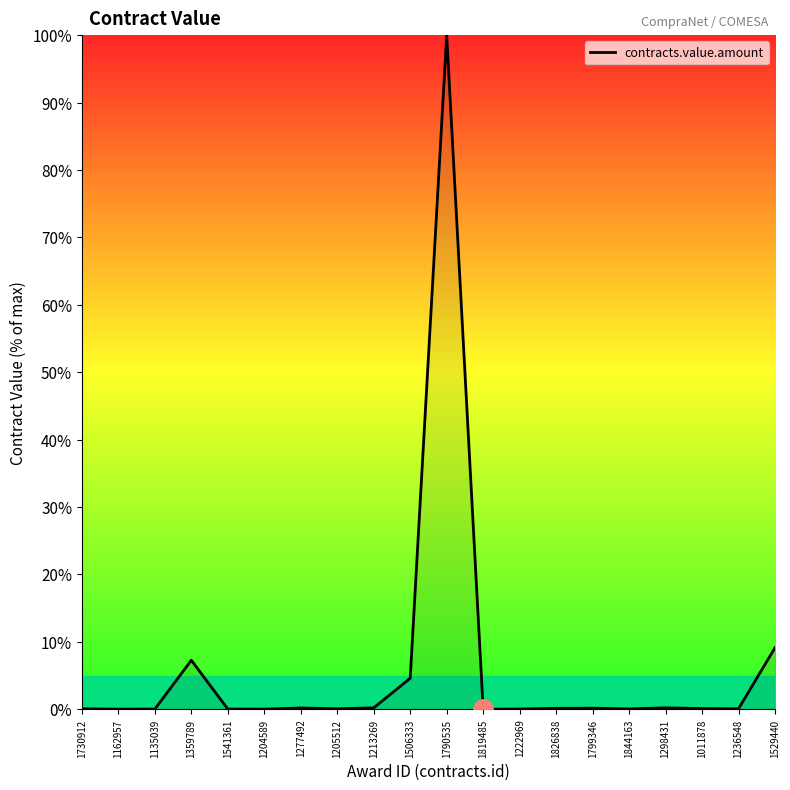

What is the change in value from 1204589 to 1277492?

+0.2